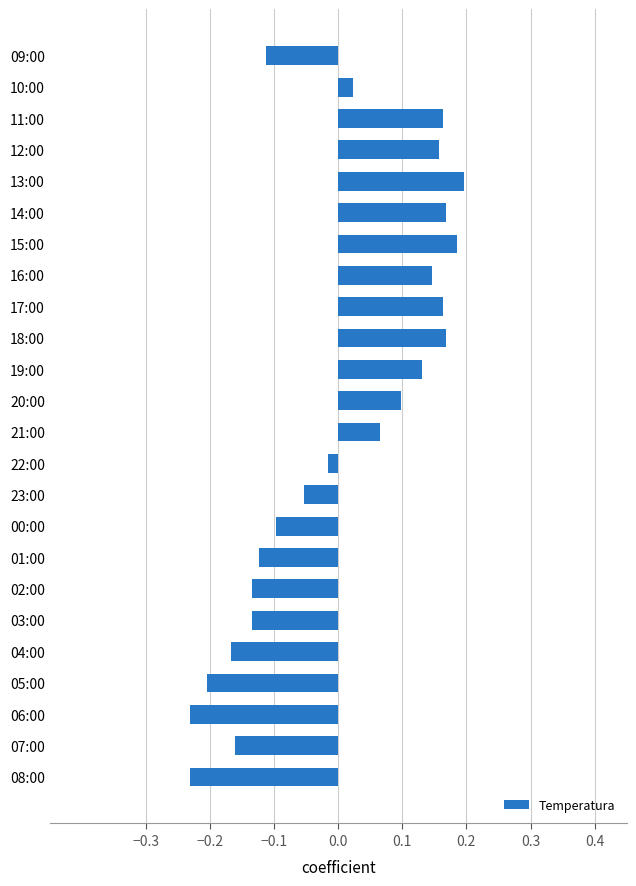

What is the difference between the maximum and second lowest values?

0.4